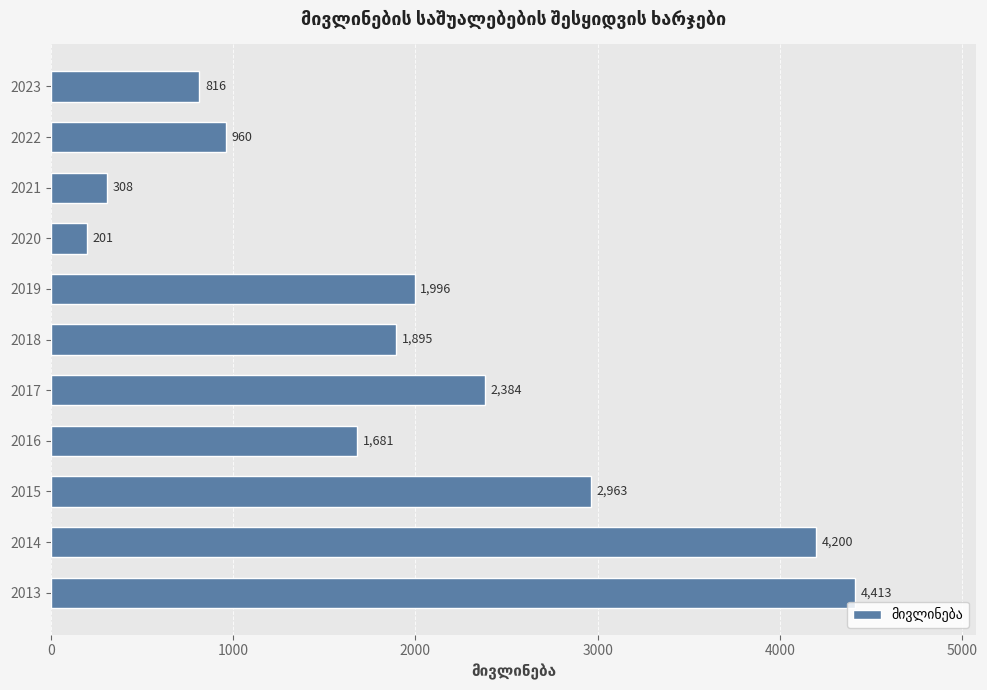

Which has a higher value, 2017 or 2021?

2017